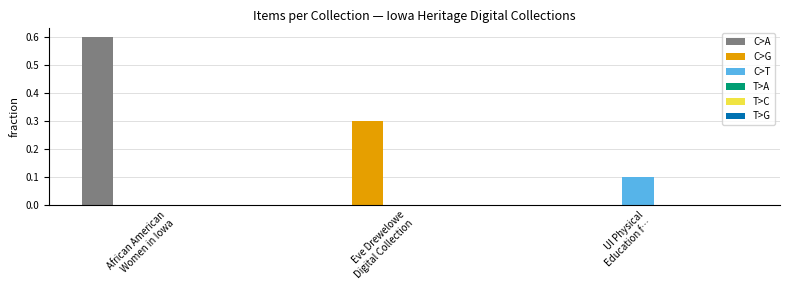

What is the greatest value displayed?

0.6